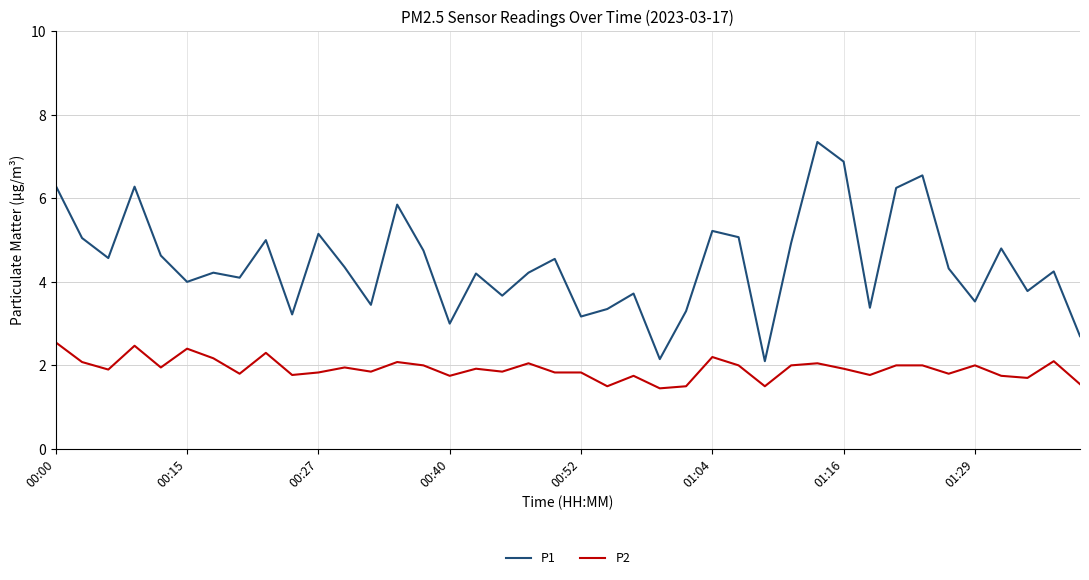

True or false: P1 and P2 intersect in this chart.

False